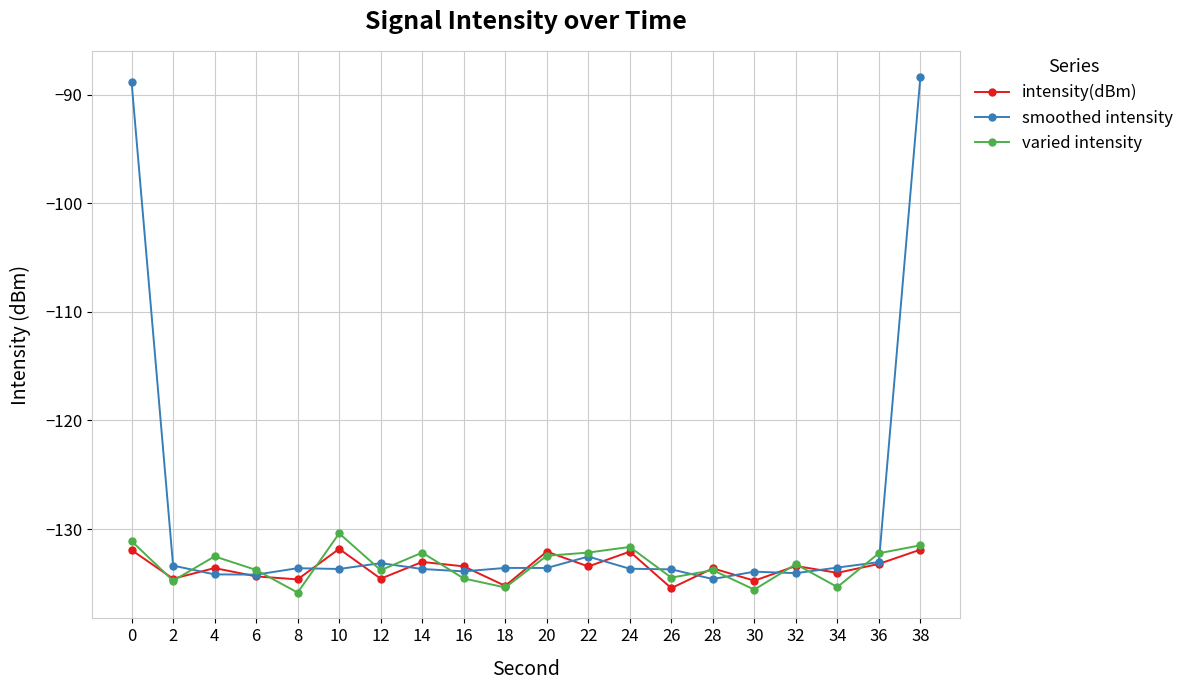

True or false: smoothed intensity has more than 1 interior local peaks.

True